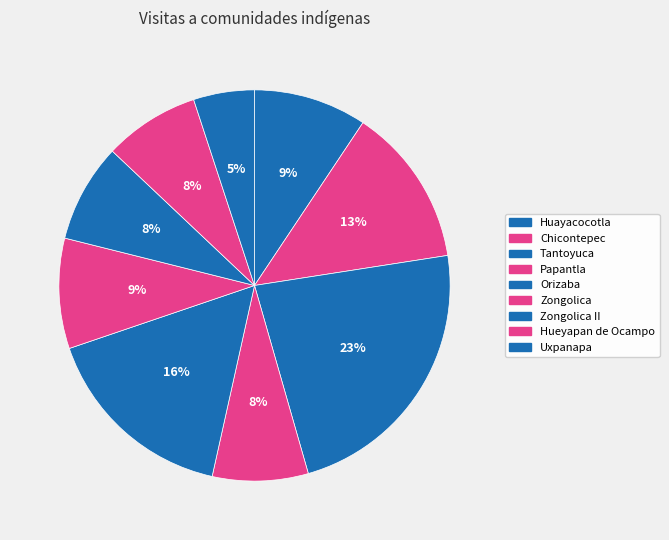

Count the number of slices in the pie.

9